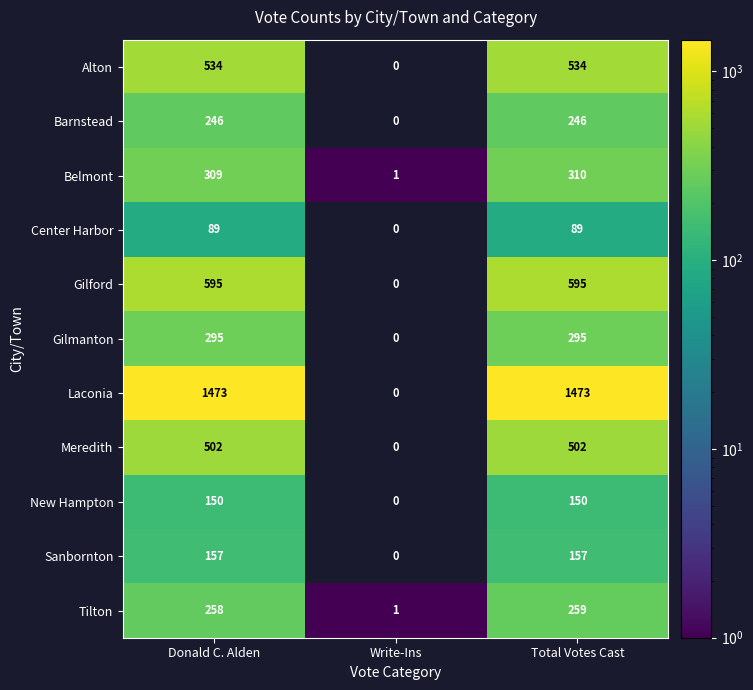

Which series changed the most between Donald C. Alden and Write-Ins?

Laconia